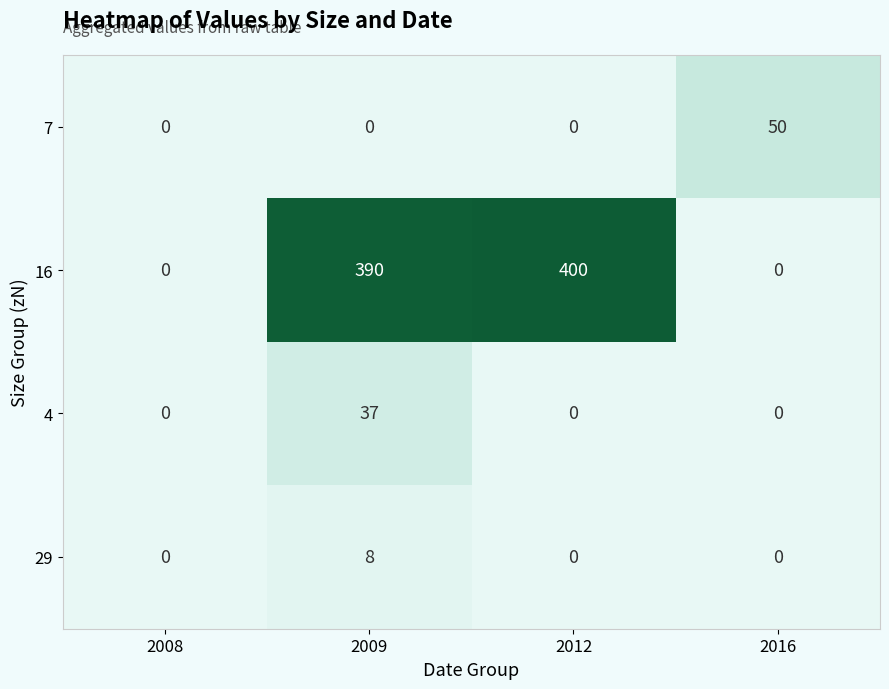

What is the difference between the maximum and minimum values in the 4 series?

37